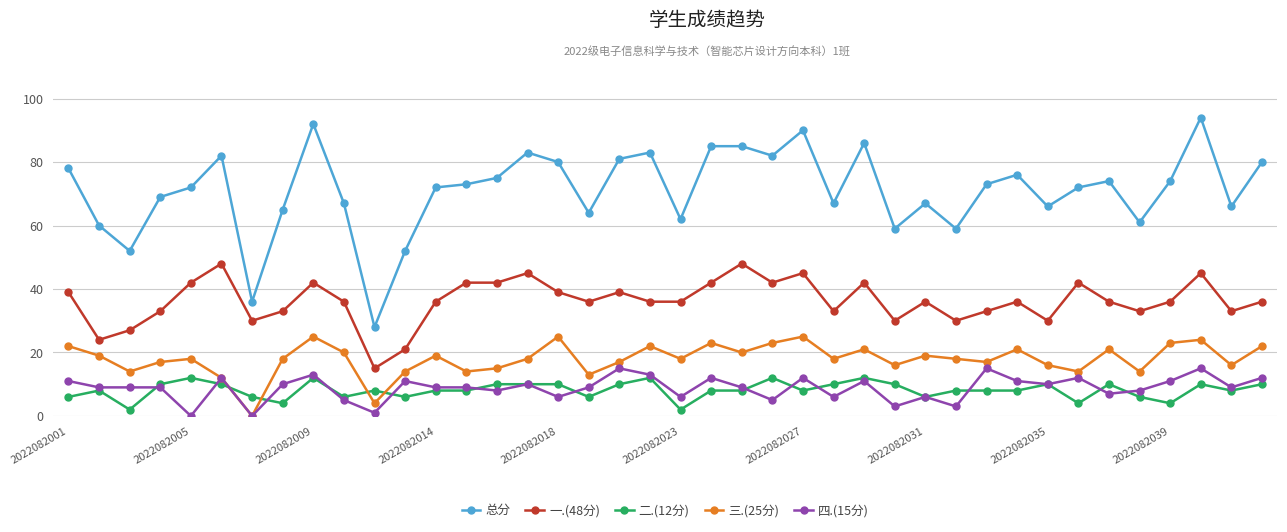

Which series has the largest range (max minus min)?

总分